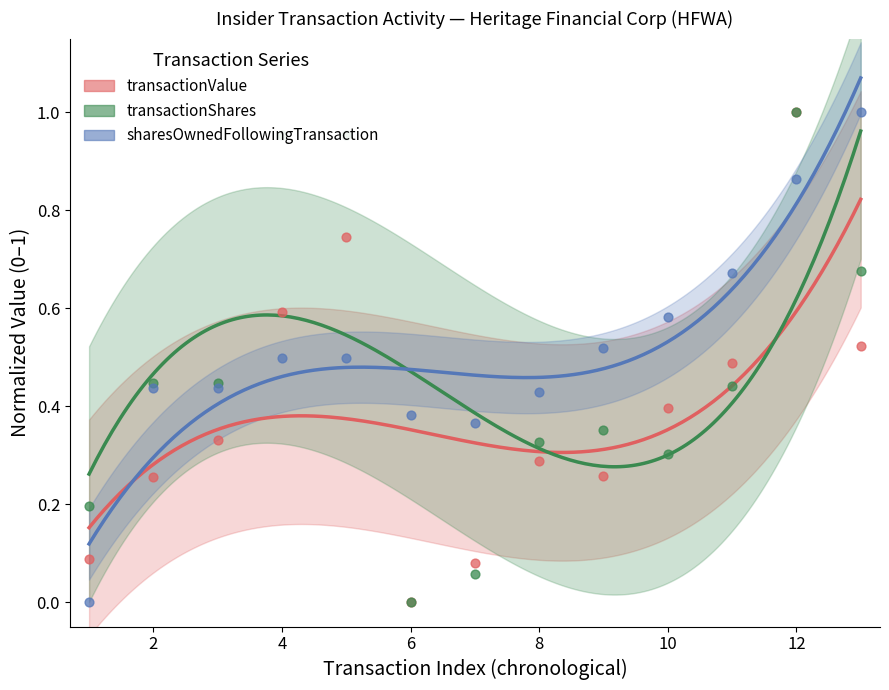

What are all the series names shown in the legend?

transactionValue, transactionShares, sharesOwnedFollowingTransaction